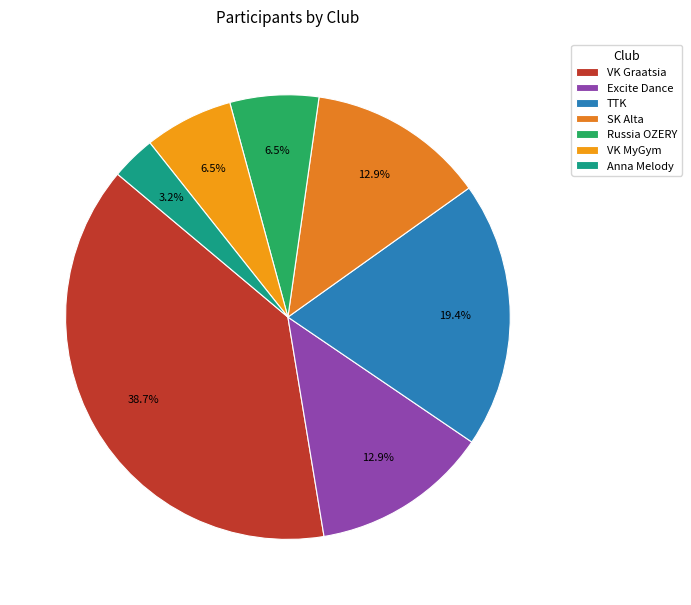

Which has a higher value, VK Graatsia or Anna Melody?

VK Graatsia